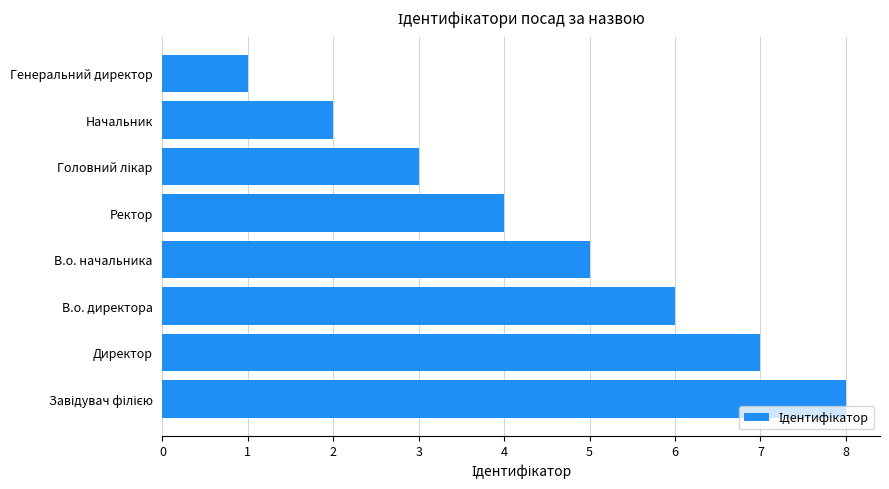

Read the value at Директор.

7